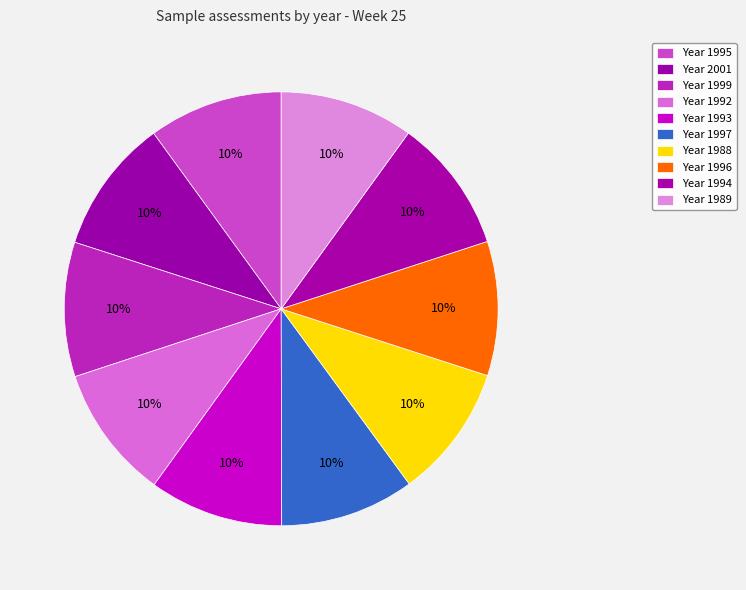

Rank the categories by value from highest to lowest.

2001, 1999, 1997, 1996, 1995, 1994, 1993, 1992, 1989, 1988